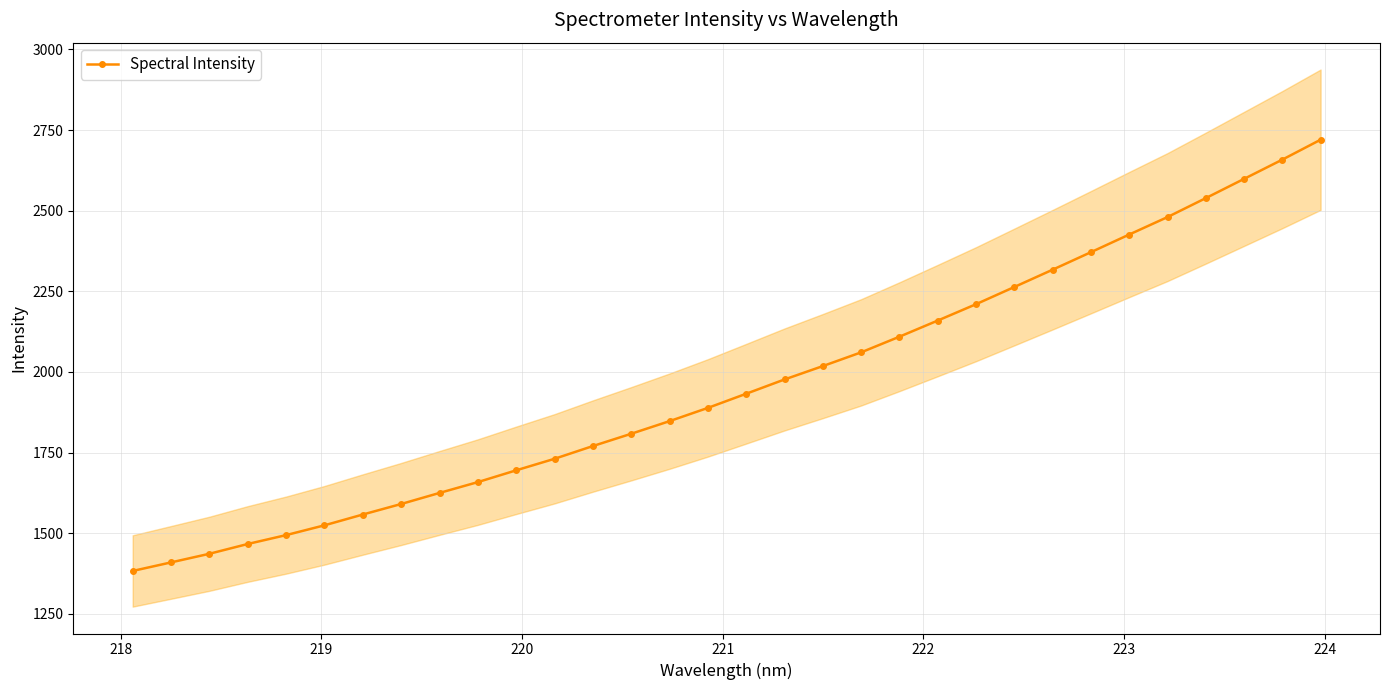

What is the highest value of the Spectral Intensity series?

2720.2